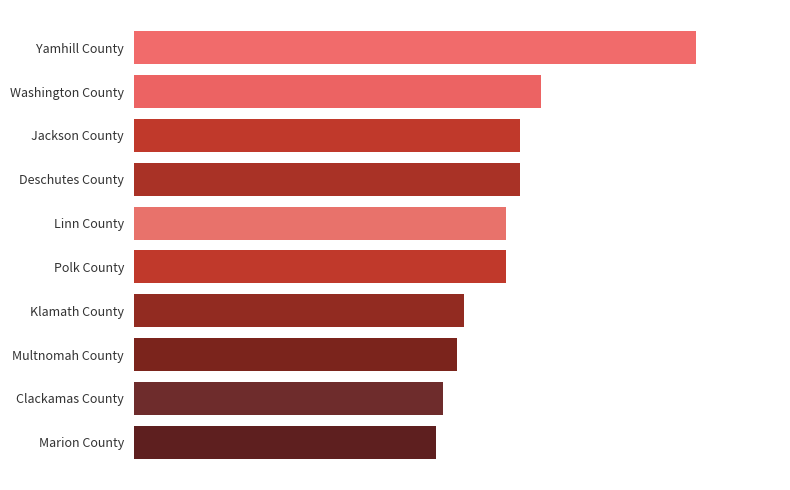

Rank the categories by value from lowest to highest.

Marion County, Clackamas County, Multnomah County, Klamath County, Linn County, Polk County, Jackson County, Deschutes County, Washington County, Yamhill County